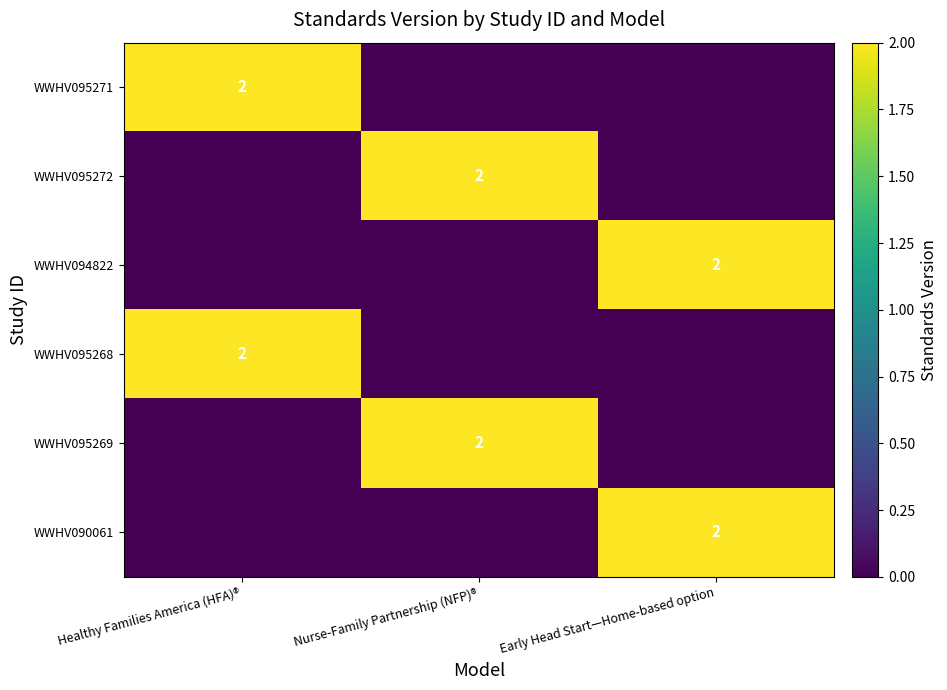

The value of WWHV095269 at Nurse-Family Partnership (NFP)® is 3. True or false?

False